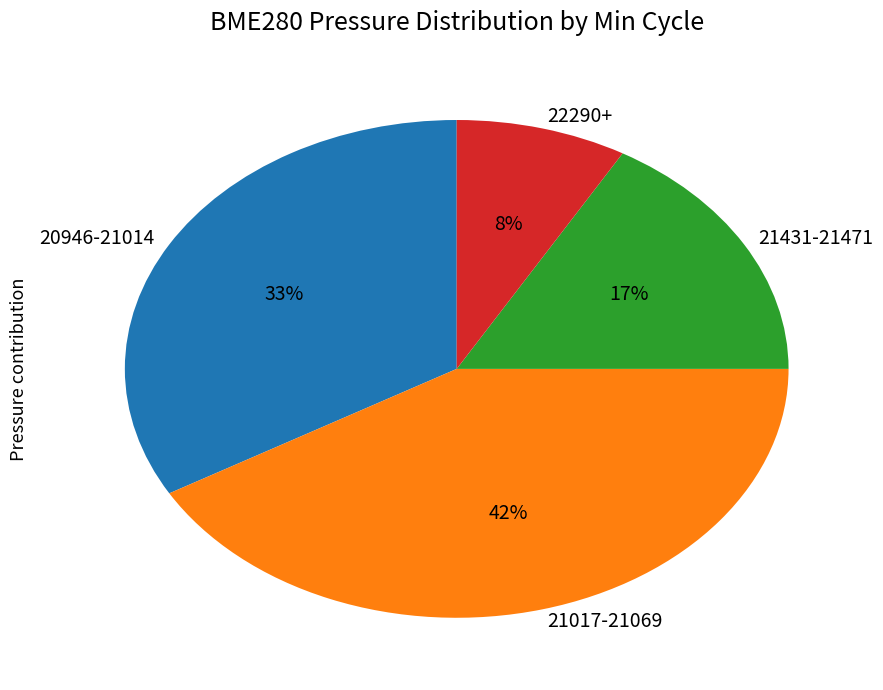

Is there a majority slice in this chart?

No